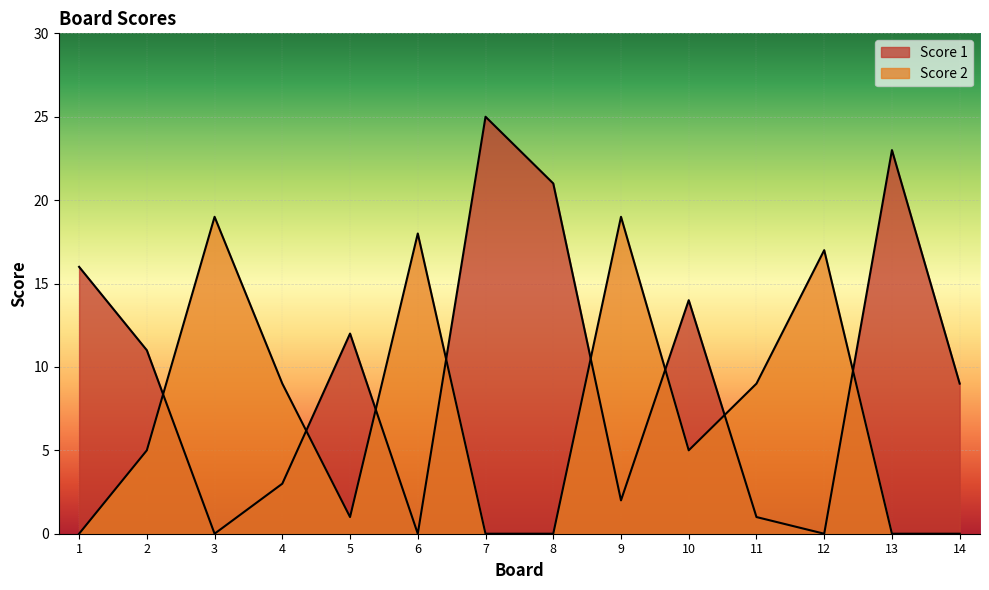

After their last crossing, which series has the higher values: Score 2 or Score 1?

Score 1